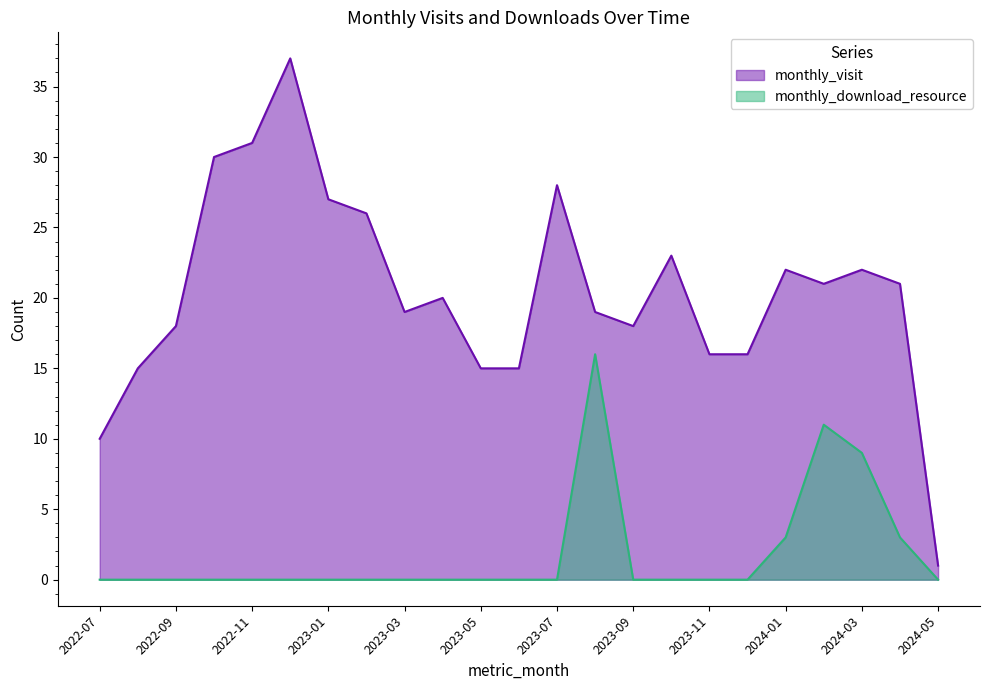

What is the difference between the second highest and minimum values in the monthly_download_resource series?

11